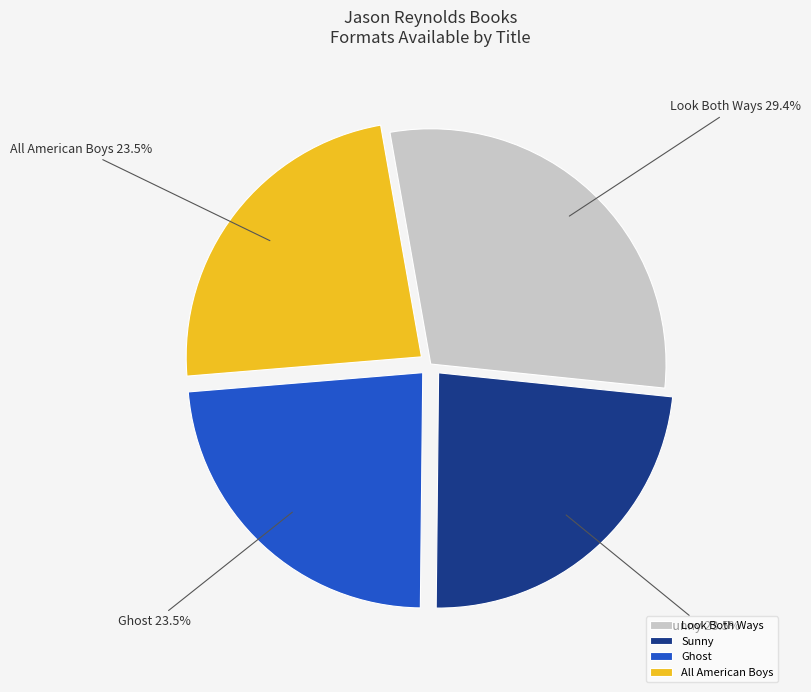

How much of the chart is everything except Look Both Ways?

70.6%